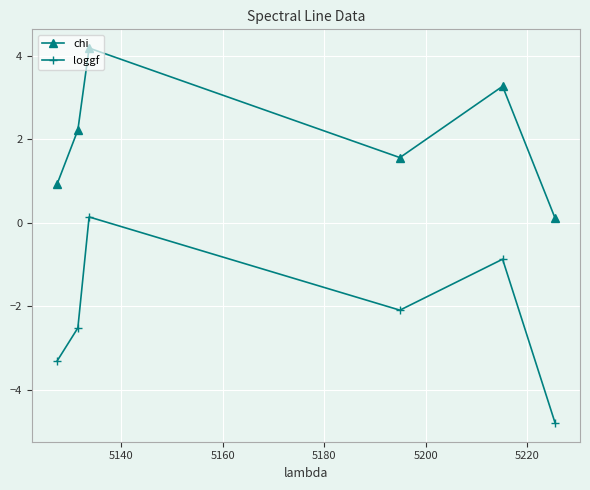

True or false: chi and loggf intersect in this chart.

False